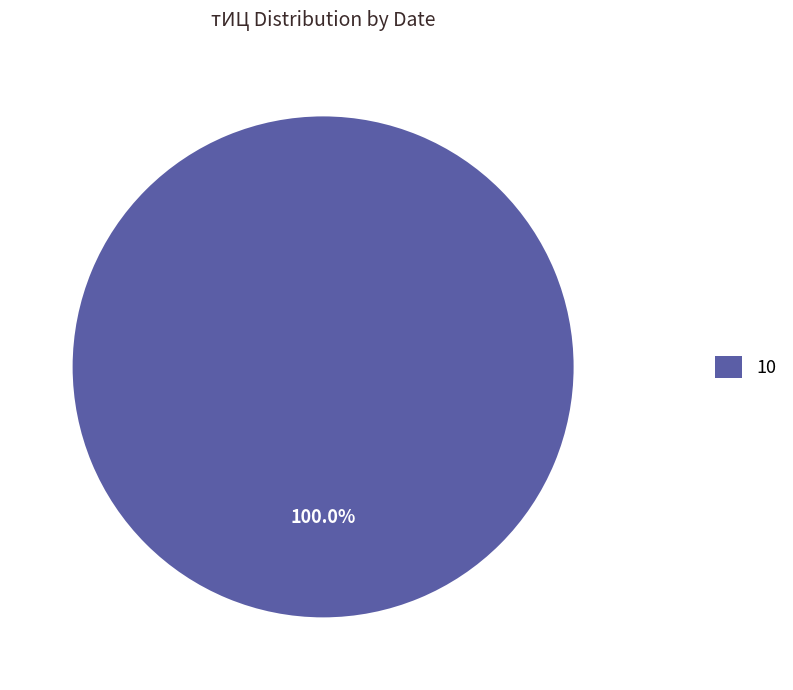

How many slices are in this pie chart?

1